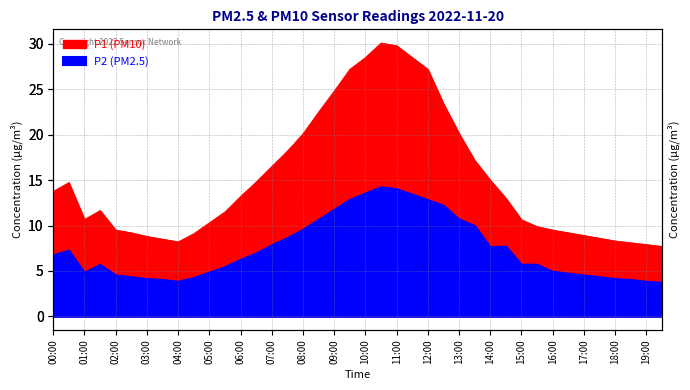

The P2 series shows 8.6 at 07:30. True or false?

True